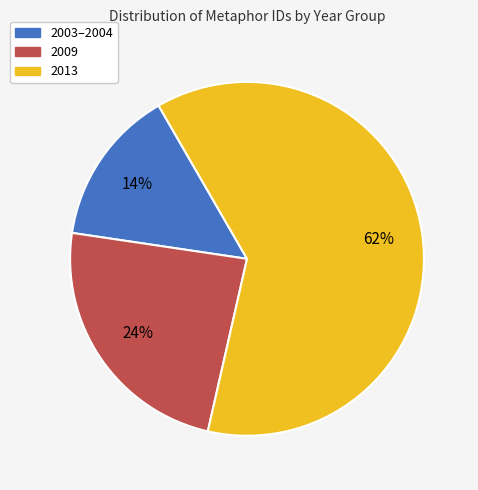

To the nearest percent, what is the average slice percentage?

33%